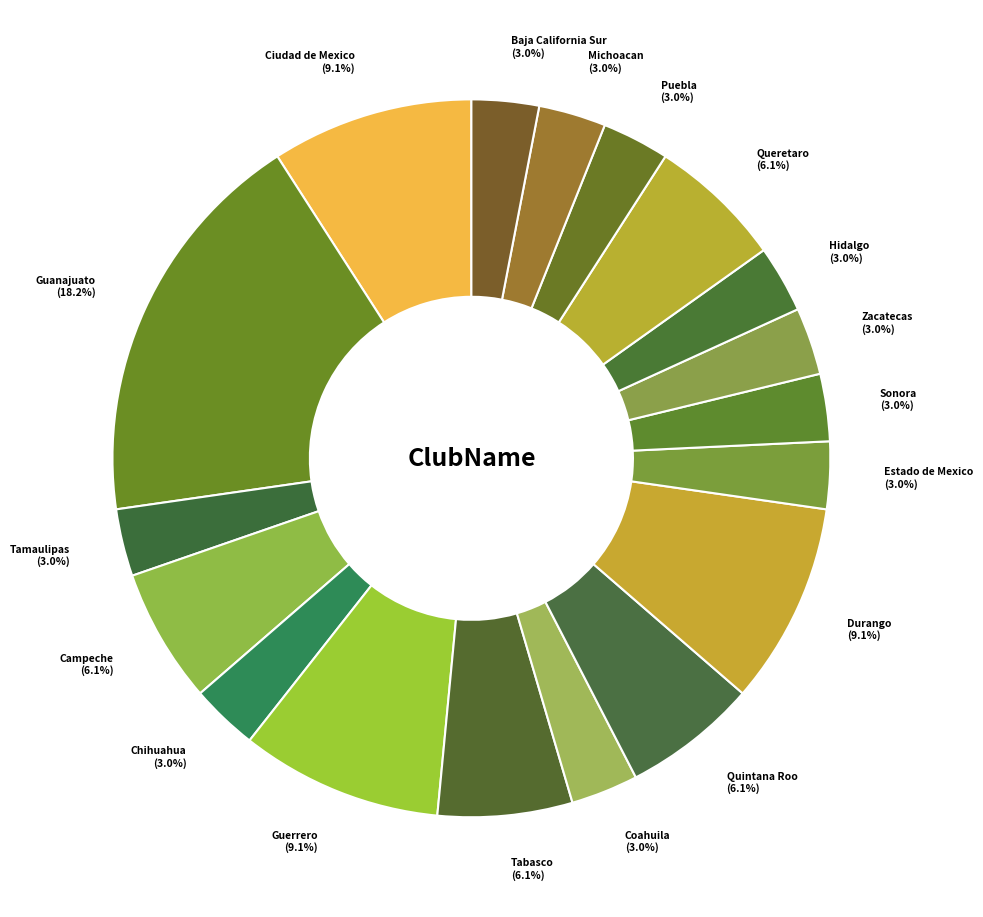

What is the smallest slice in the pie chart?

Coahuila_2